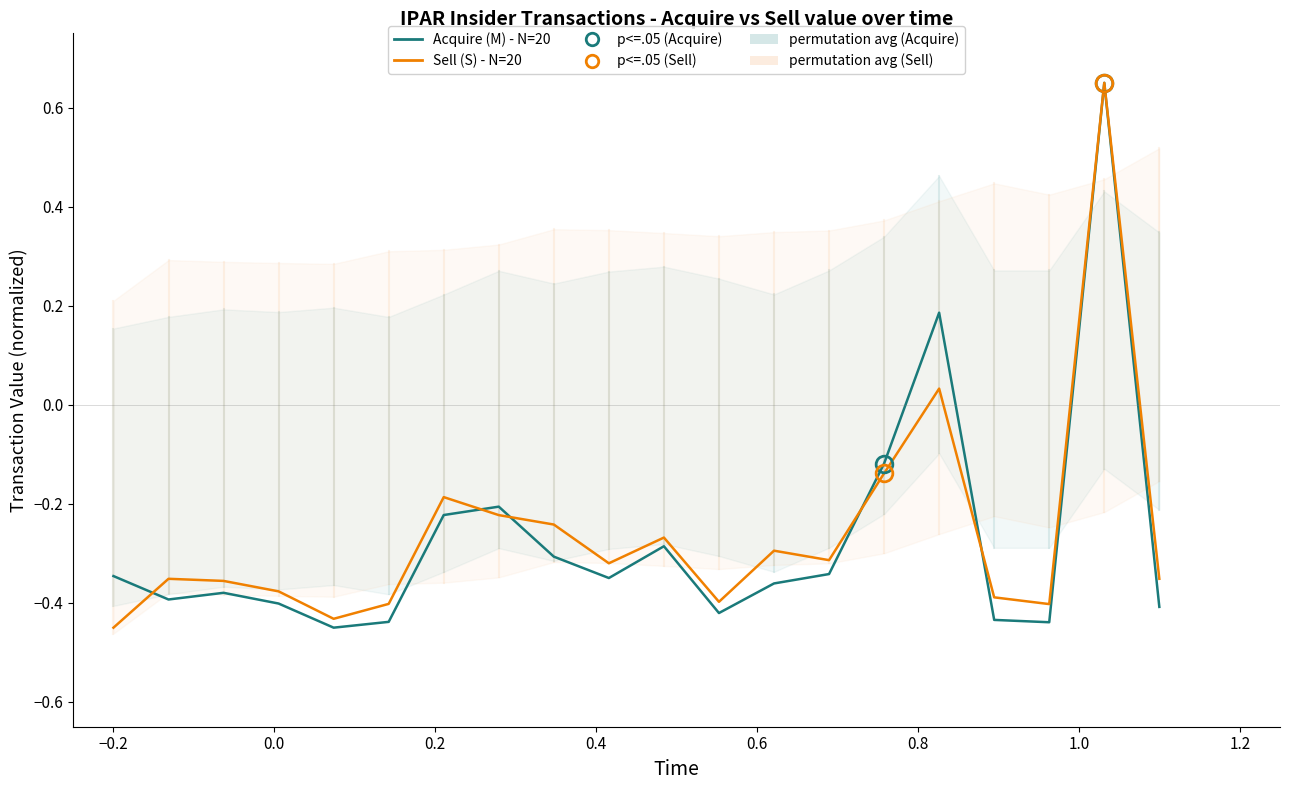

Count the Acquire (M) - N=20 values in the range 0 to 1.

2